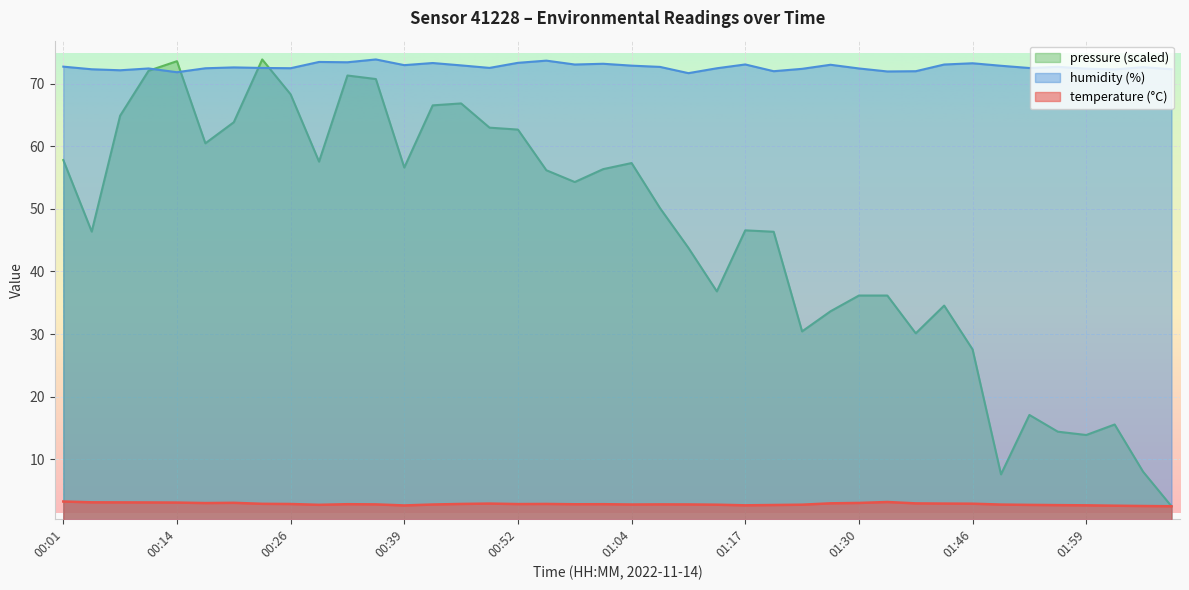

What is the total value across all series at 00:52?

138.8